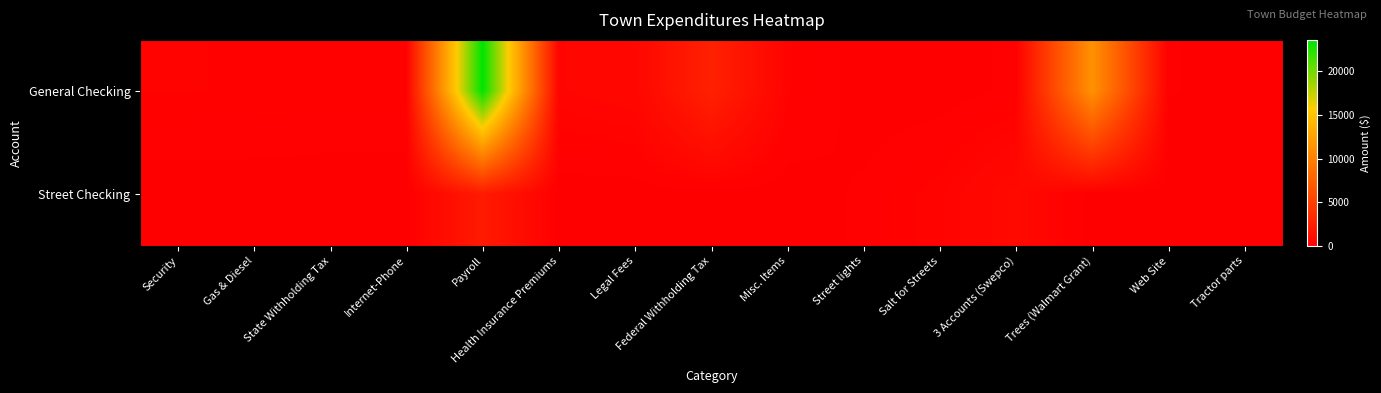

At which category does the chart reach its peak across all series?

Payroll